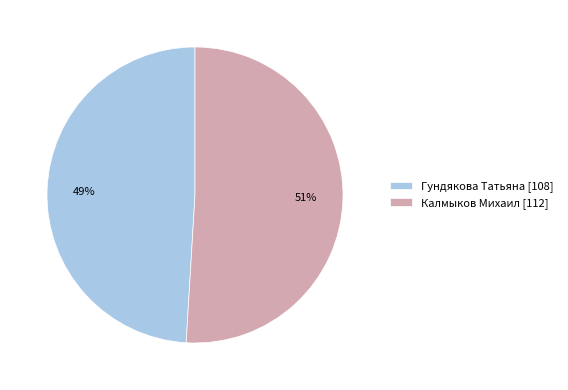

Is it true that Калмыков Михаил is 64% of the pie?

False